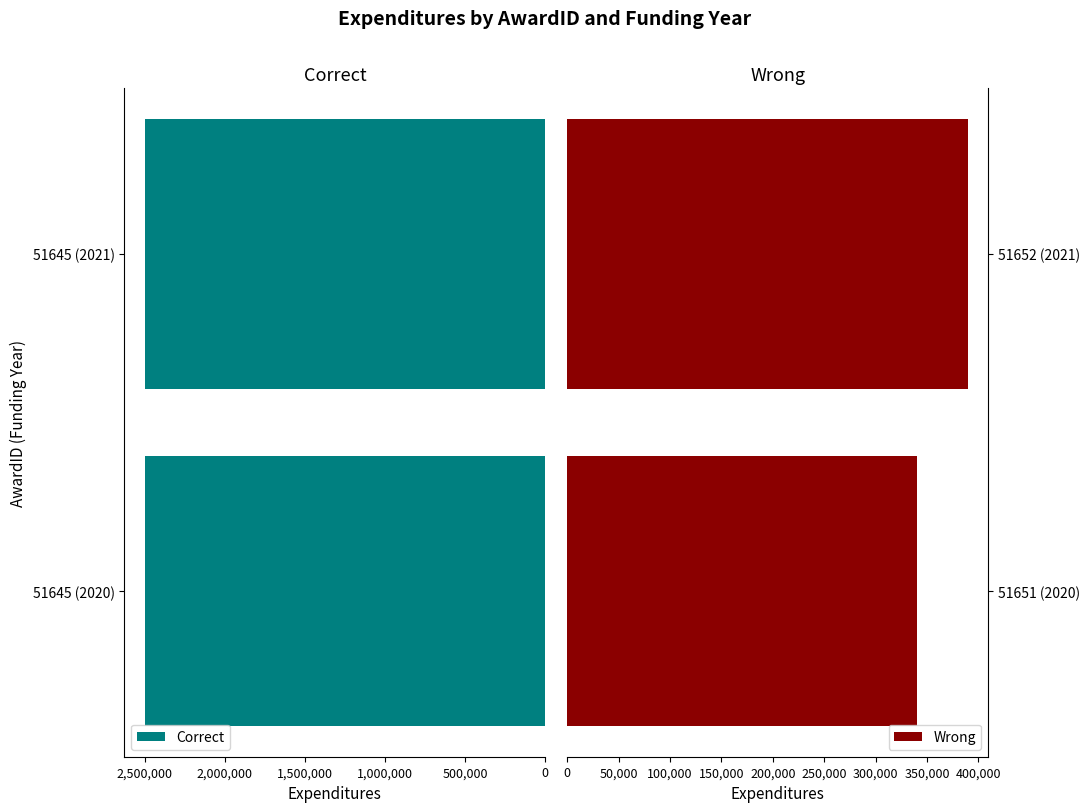

List the series in order of their peak value, lowest first.

Correct, Wrong